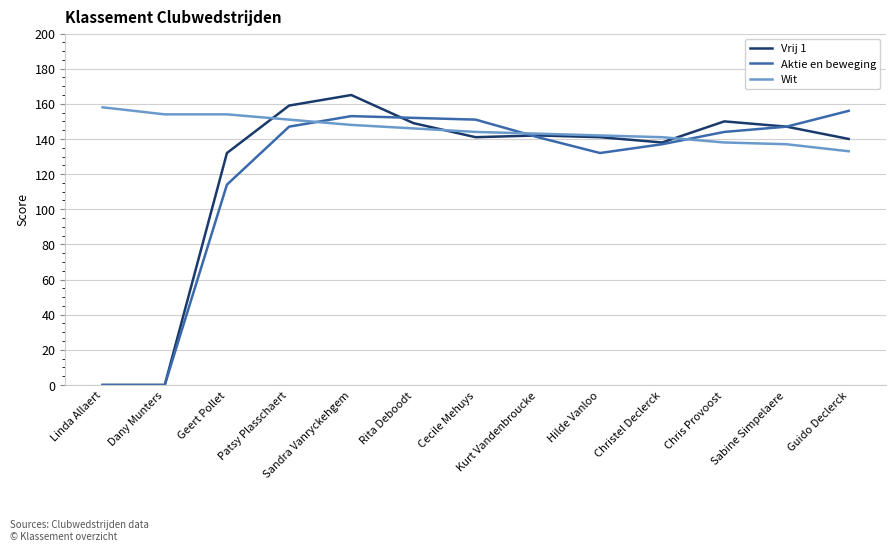

How many series are shown in this chart?

3